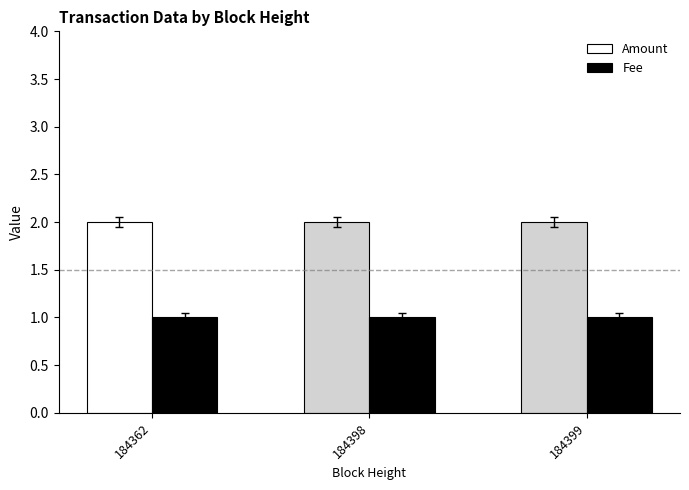

List the series in order of their overall mean, highest first.

Amount, Fee